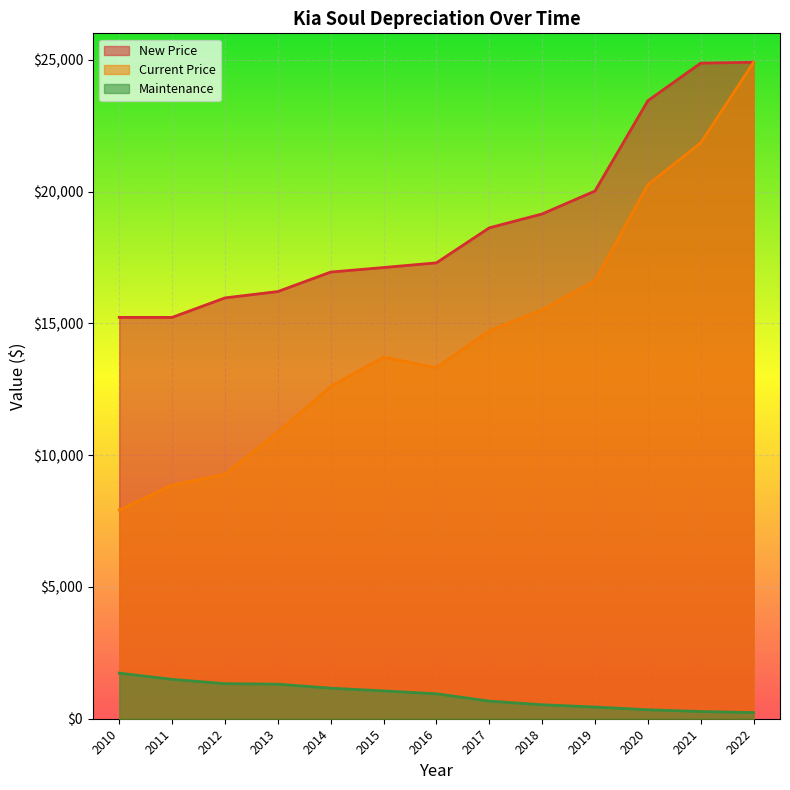

True or false: Maintenance has more than 0 points higher than both neighbors.

False